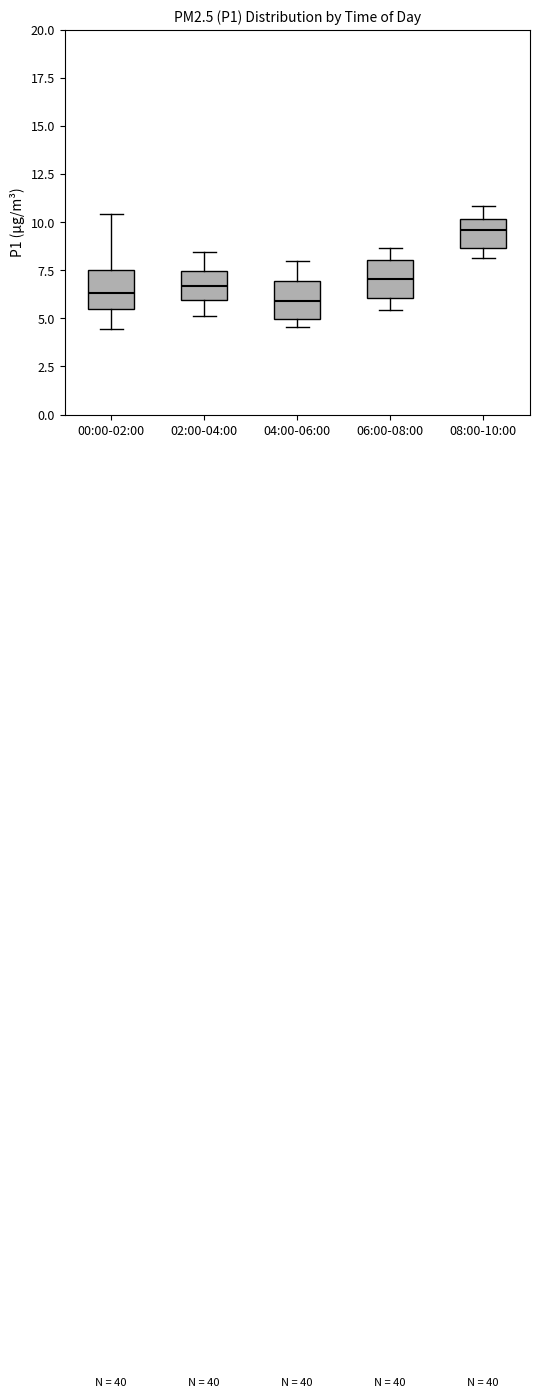

Reading left to right, transcribe this box plot: for each box, give where its median line is, the range the box spans, and where its two whiskers end, as read against the y-axis. The values are not printed on the chart, so give them approximately, as read against the axis.

00:00-02:00: median 6.5, box 5.5 to 7.5, whiskers 4.5 to 10.5
02:00-04:00: median 6.5, box 6.0 to 7.5, whiskers 5.0 to 8.5
04:00-06:00: median 6.0, box 5.0 to 7.0, whiskers 4.5 to 8.0
06:00-08:00: median 7.0, box 6.0 to 8.0, whiskers 5.5 to 8.5
08:00-10:00: median 9.5, box 8.5 to 10.0, whiskers 8.0 to 11.0